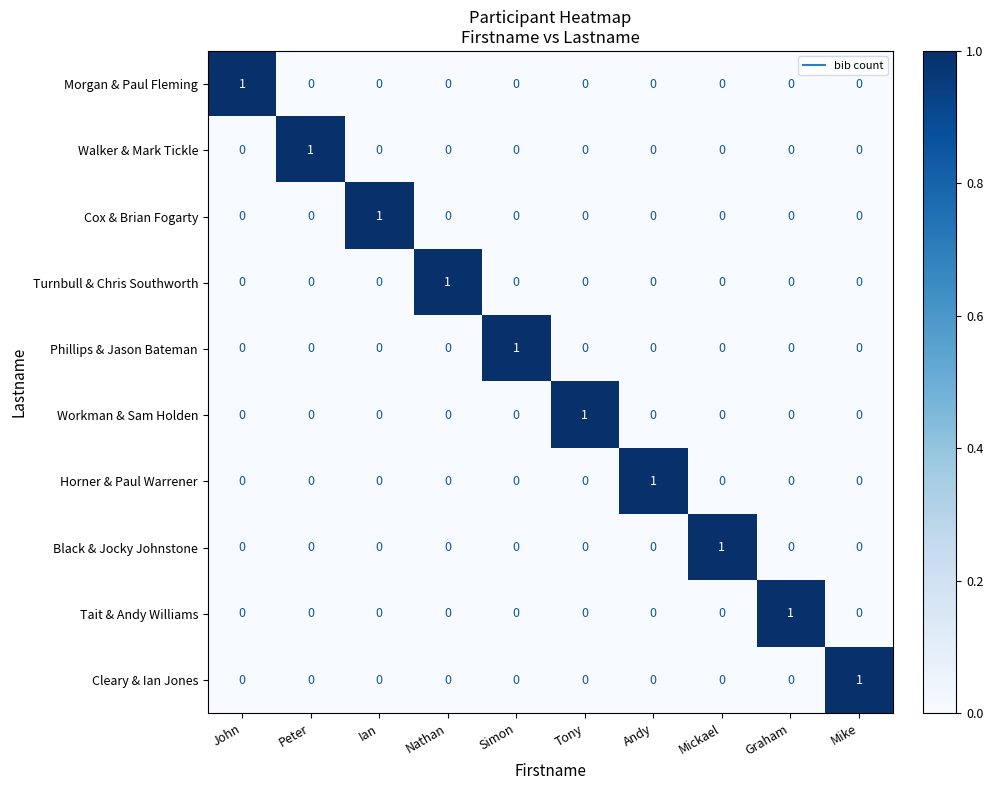

At which label does Walker & Mark Tickle reach its peak?

Peter